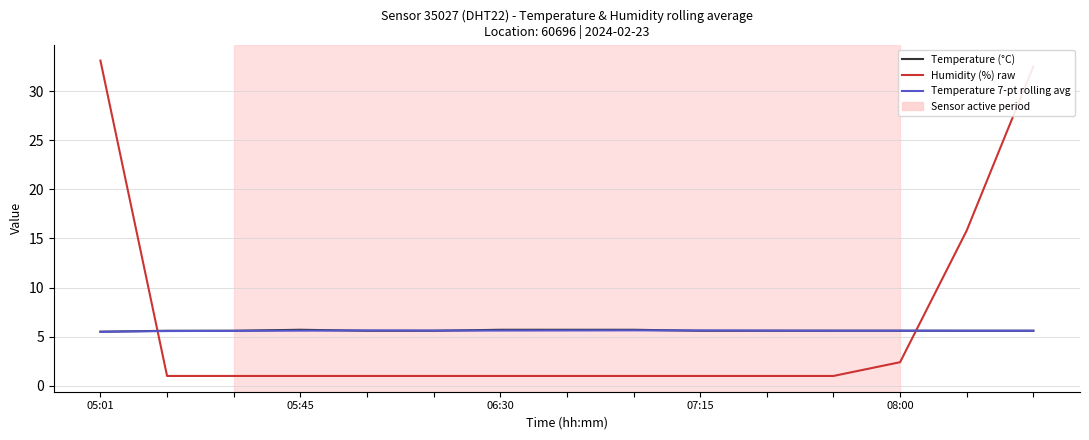

What is the greatest value displayed?

33.1